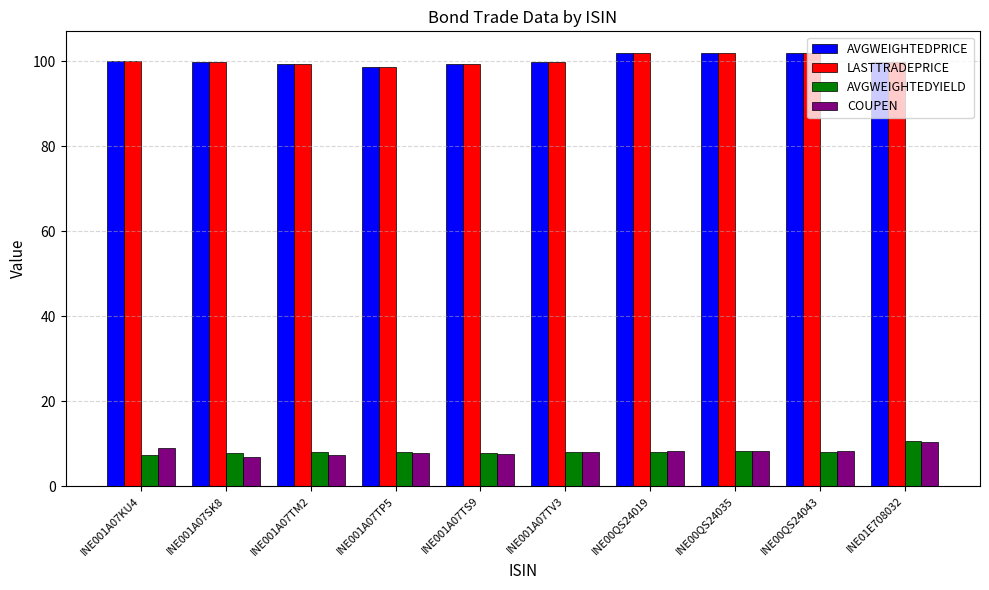

What is the label of the 2nd bar from the left?

INE001A07SK8